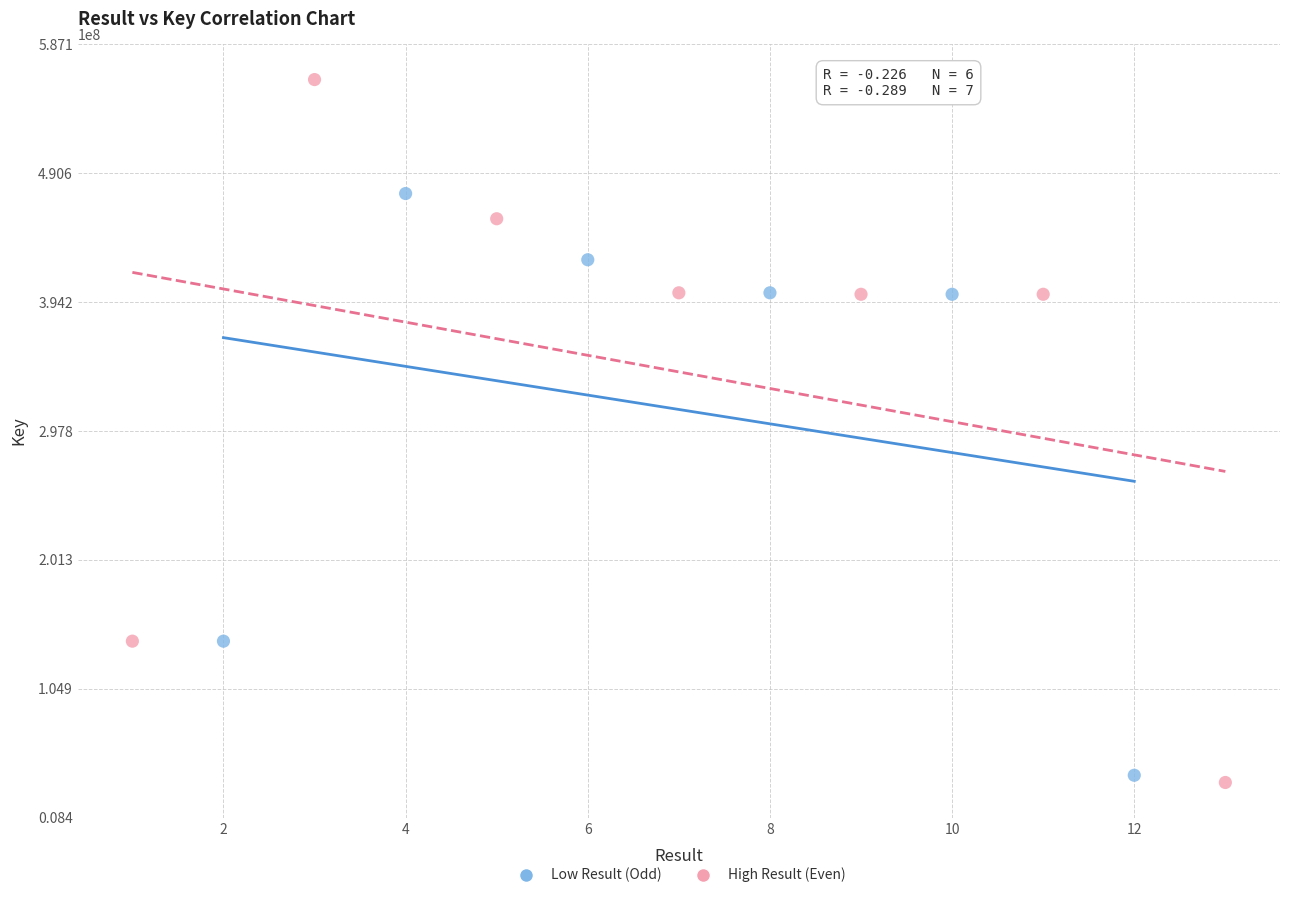

Which series has the largest Y range (max minus min)?

High Result (Even)